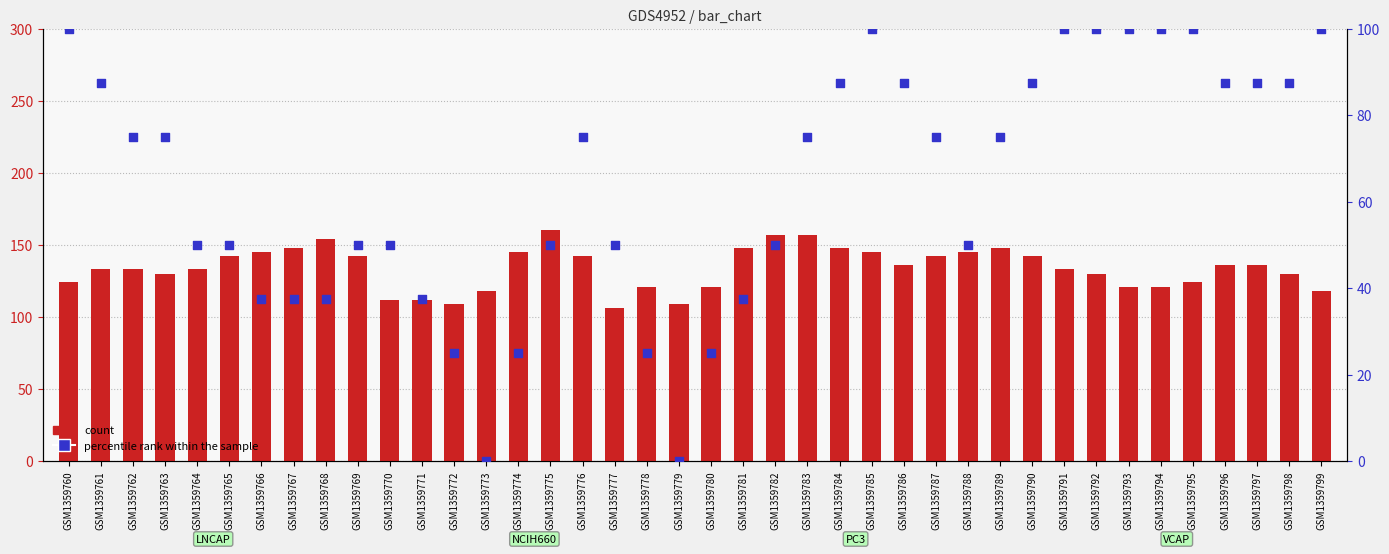

What are all the series names shown in the legend?

count, percentile rank within the sample